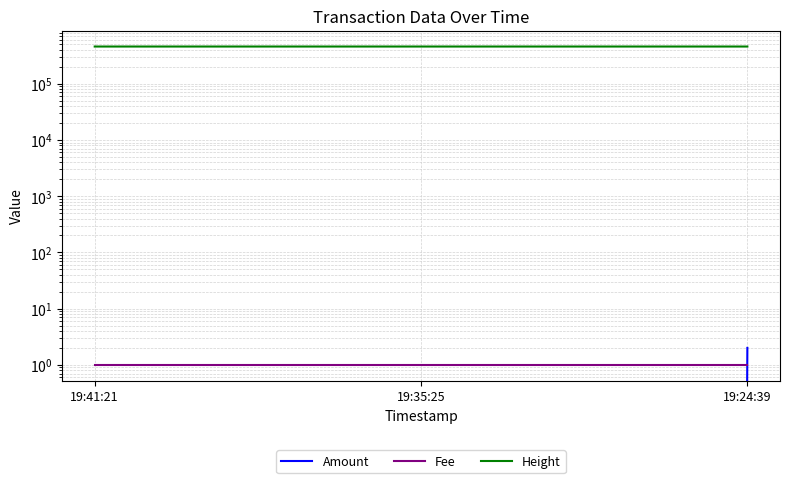

At how many categories does at least one series exceed 325987?

3